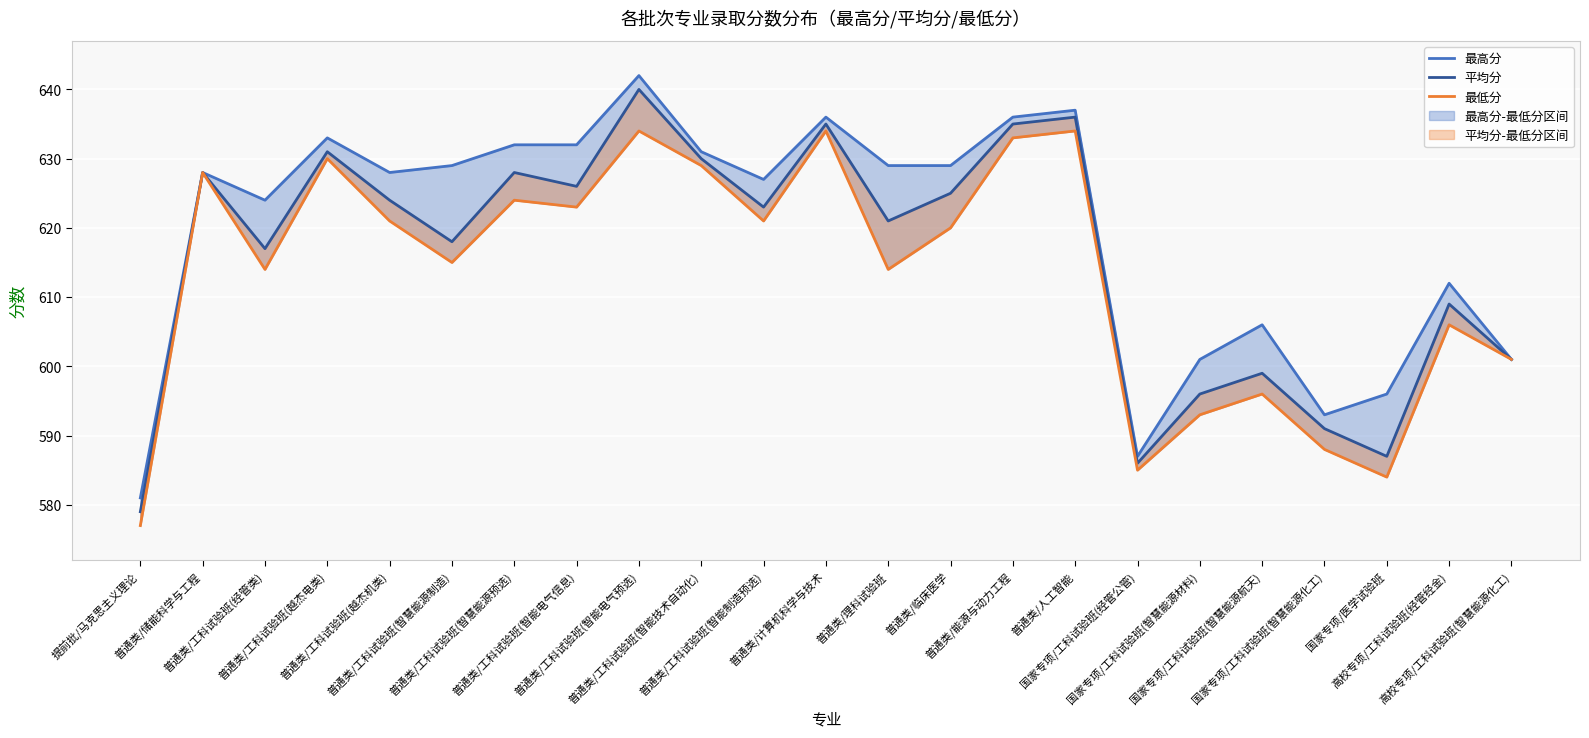

What is the label of the 23rd point from the right?

提前批/马克思主义理论